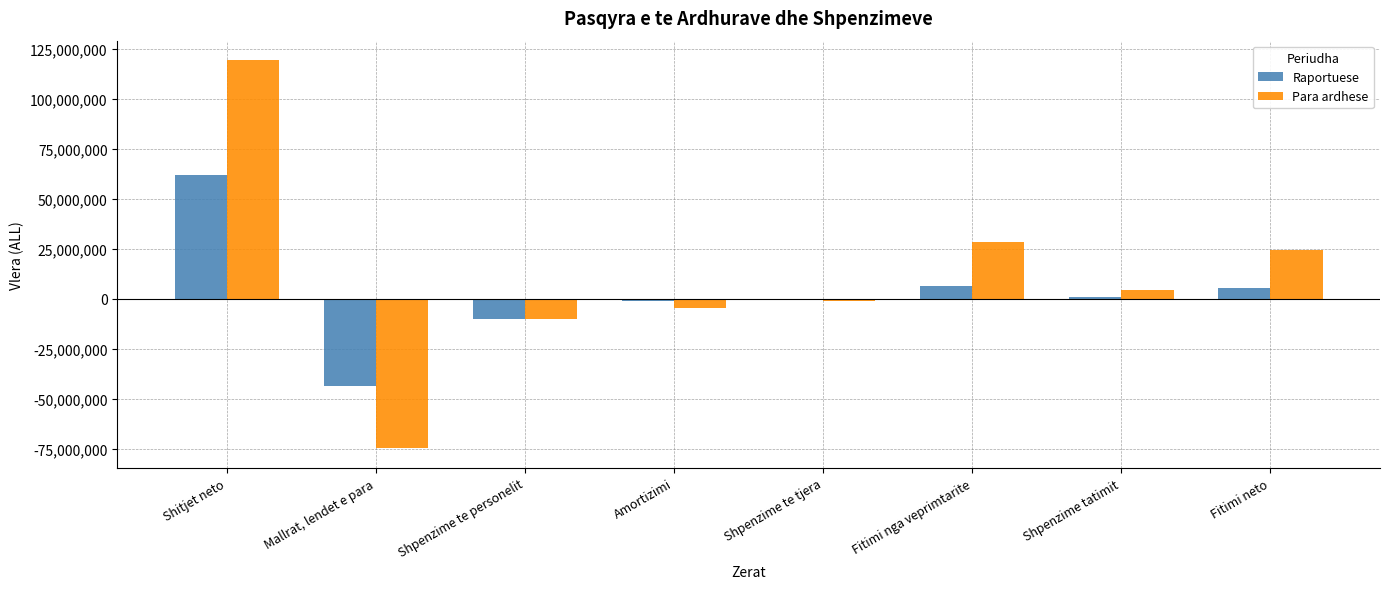

At which category is the sum across all series the highest?

Shitjet neto